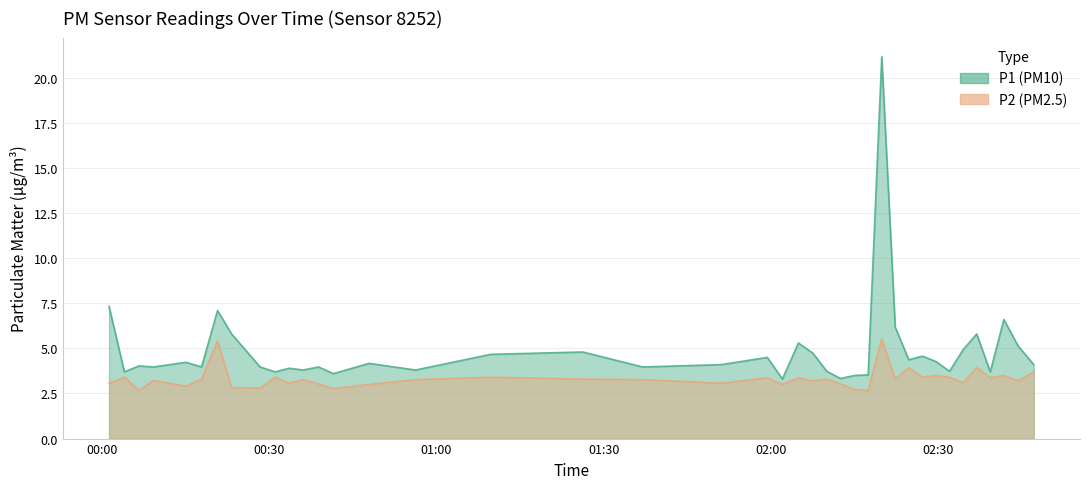

The P1 series shows 4.0 at 2022-09-03T00:38:53. True or false?

True